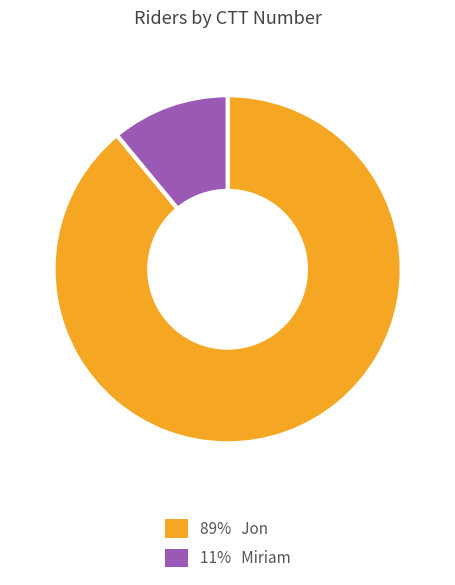

Does any single category account for the majority?

Yes